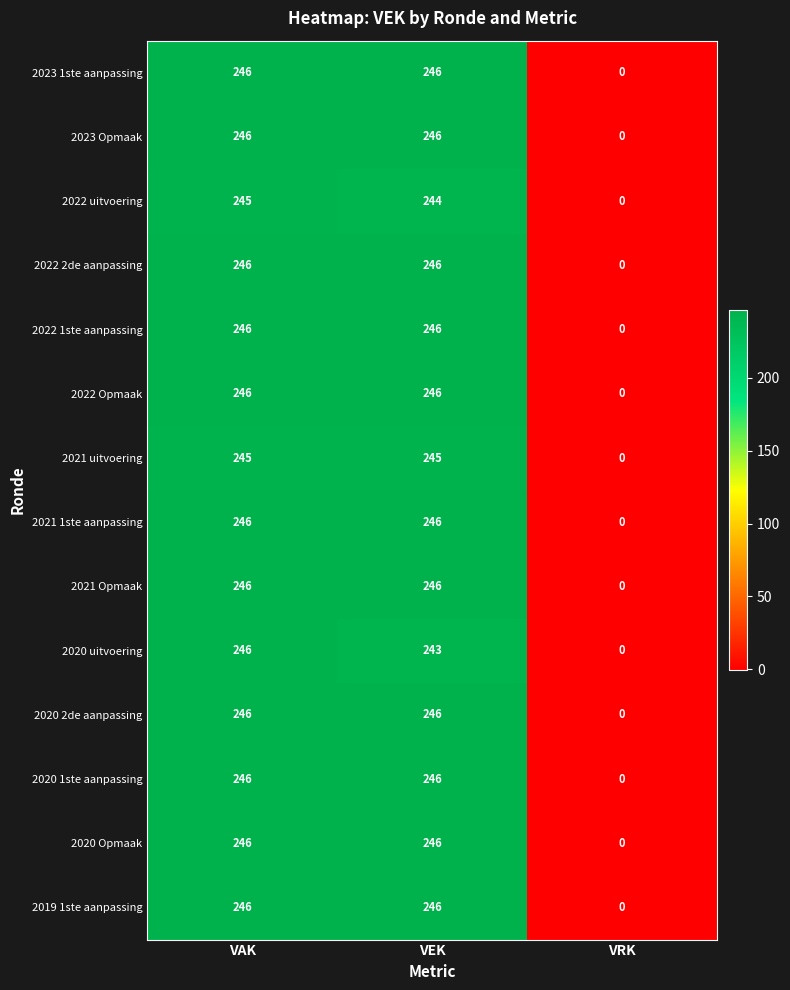

What is the sum of all 2020 uitvoering values?

489